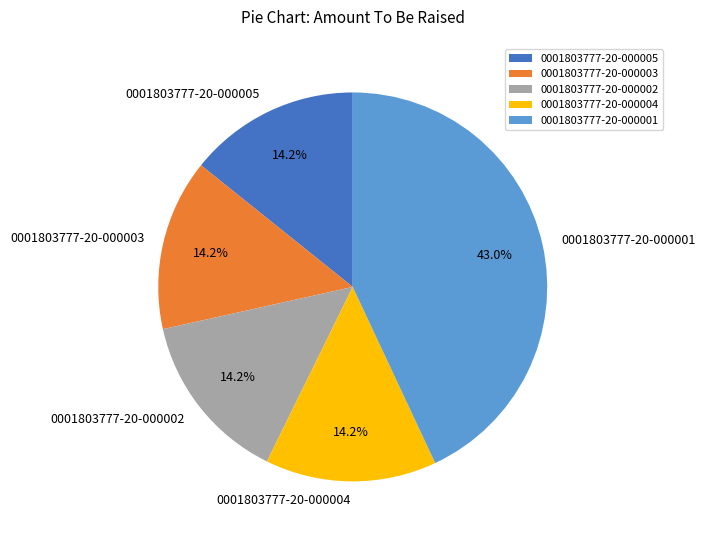

True or false: 0001803777-20-000003 accounts for 14% of the total.

True